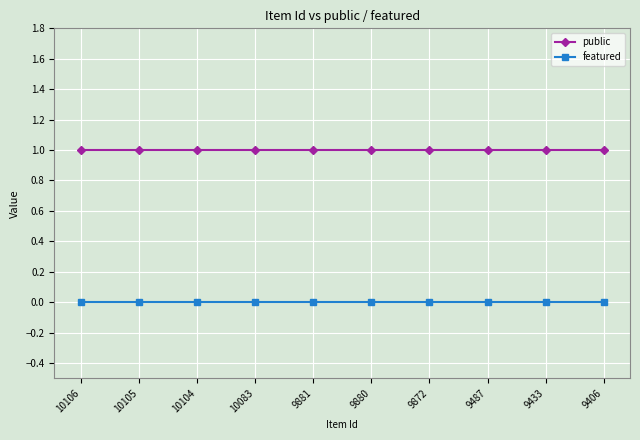

What is the value of the public point at the 2nd from the left?

1